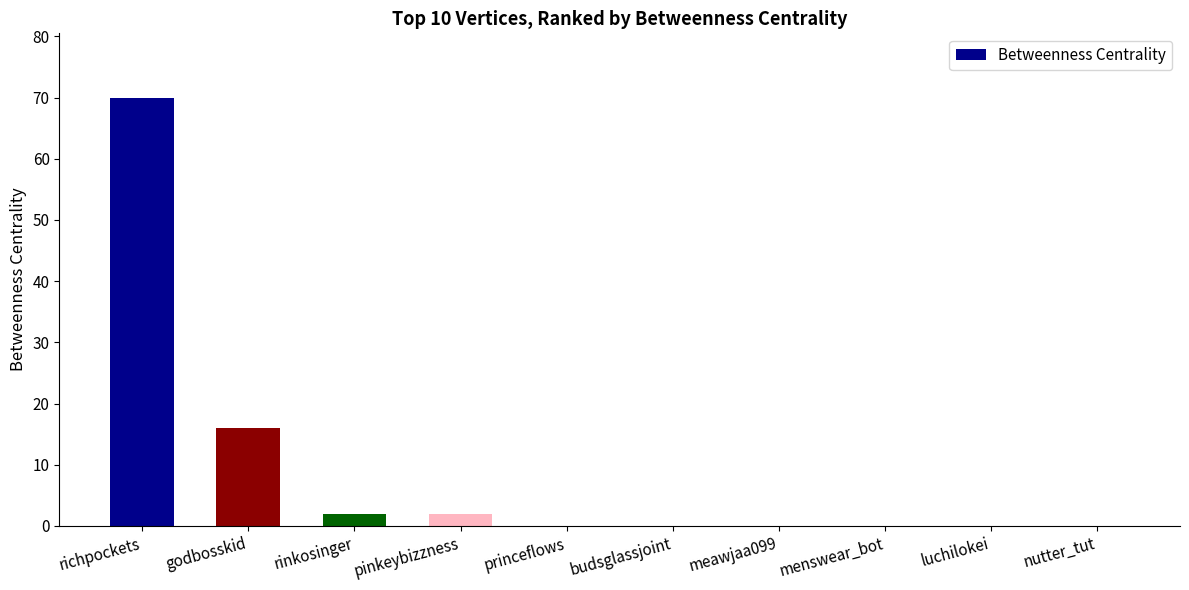

Which category has the highest value across all series?

richpockets